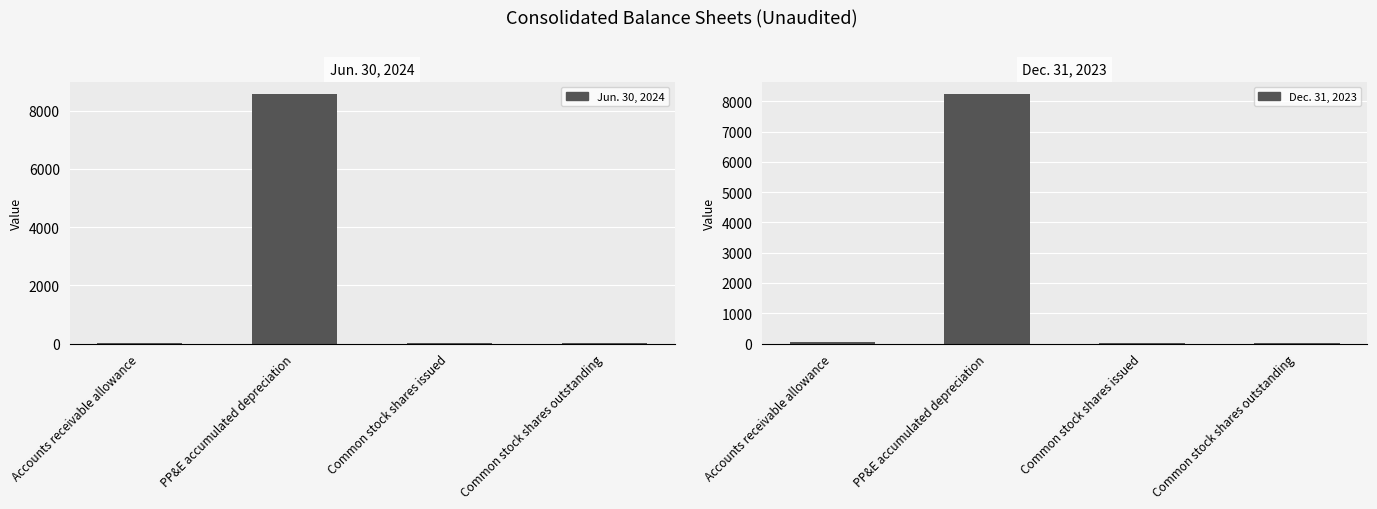

The Dec. 31, 2023 series shows 1 at Common stock shares outstanding. True or false?

False